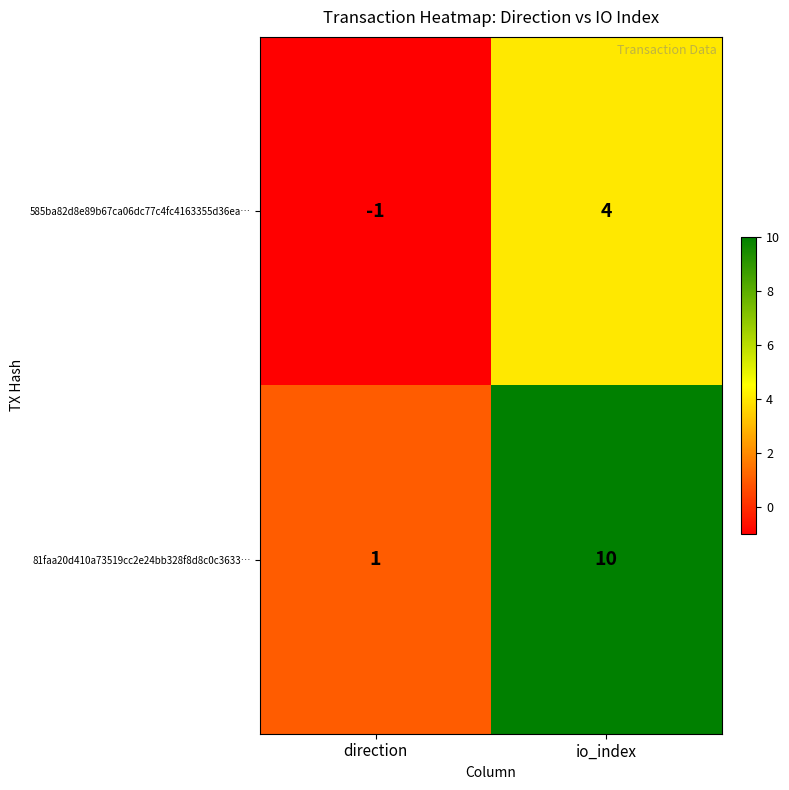

Which series has the largest range (max minus min)?

81faa20d410a73519cc2e24bb328f8d8c0c3633…